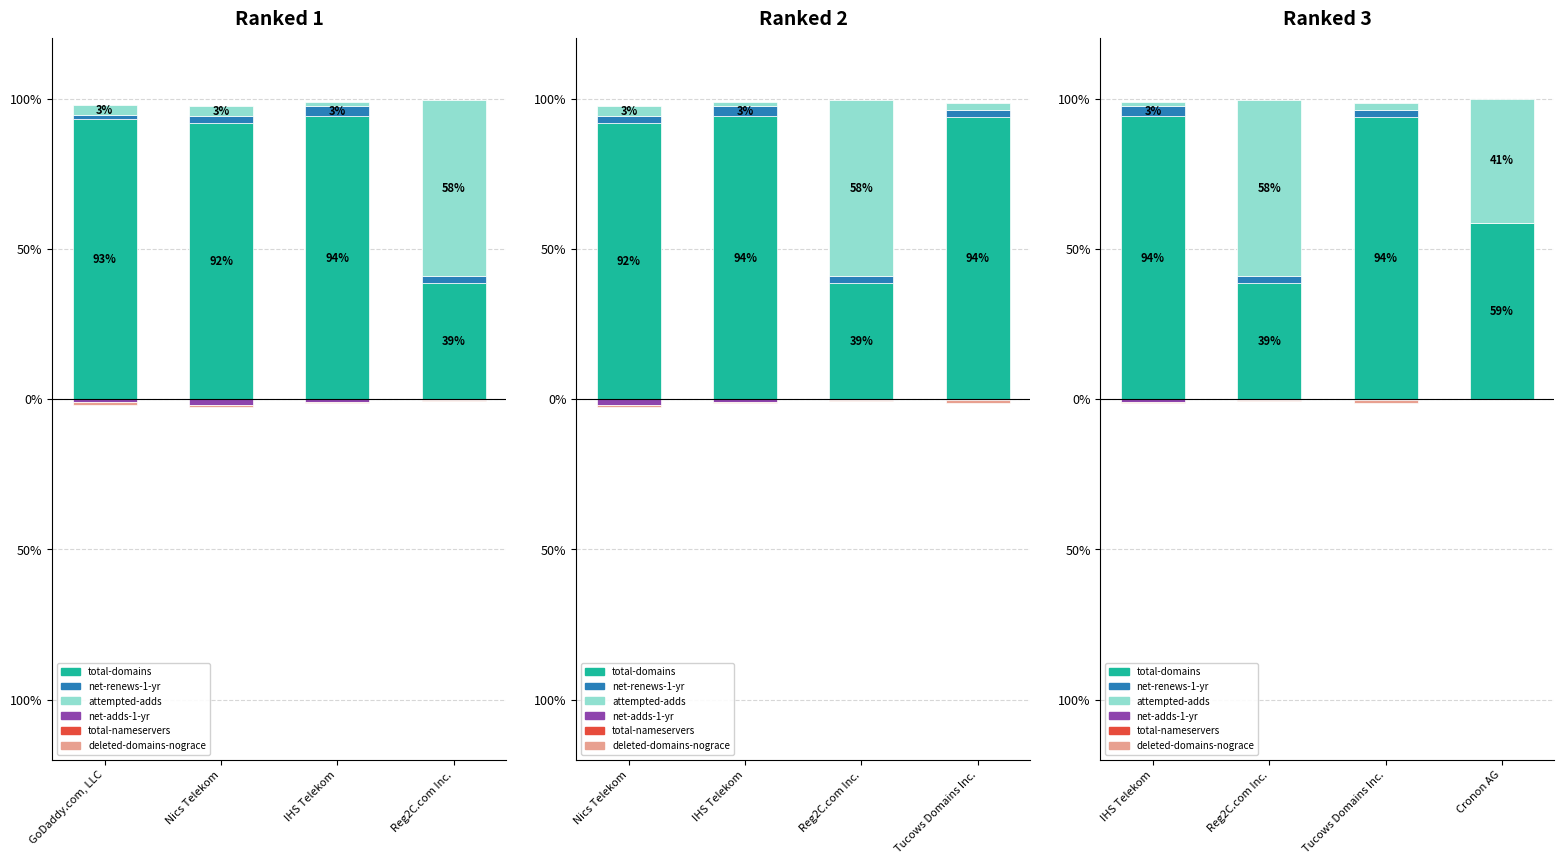

What is the total value across all series at Cronon AG?

100.0